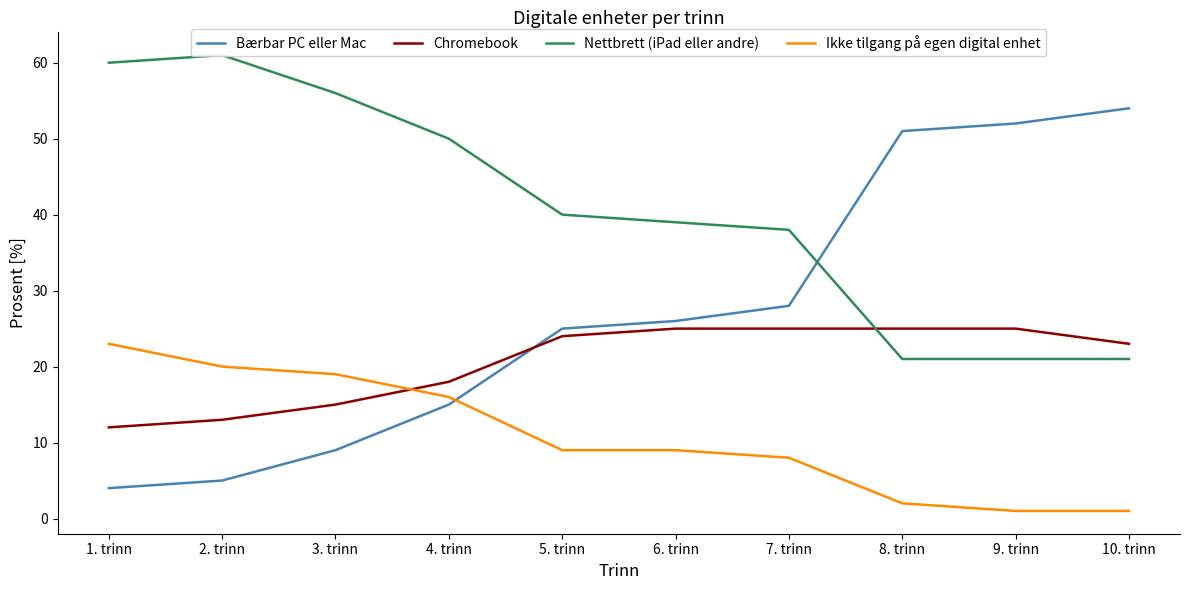

What is the spread (max minus min) of values at 2. trinn?

56